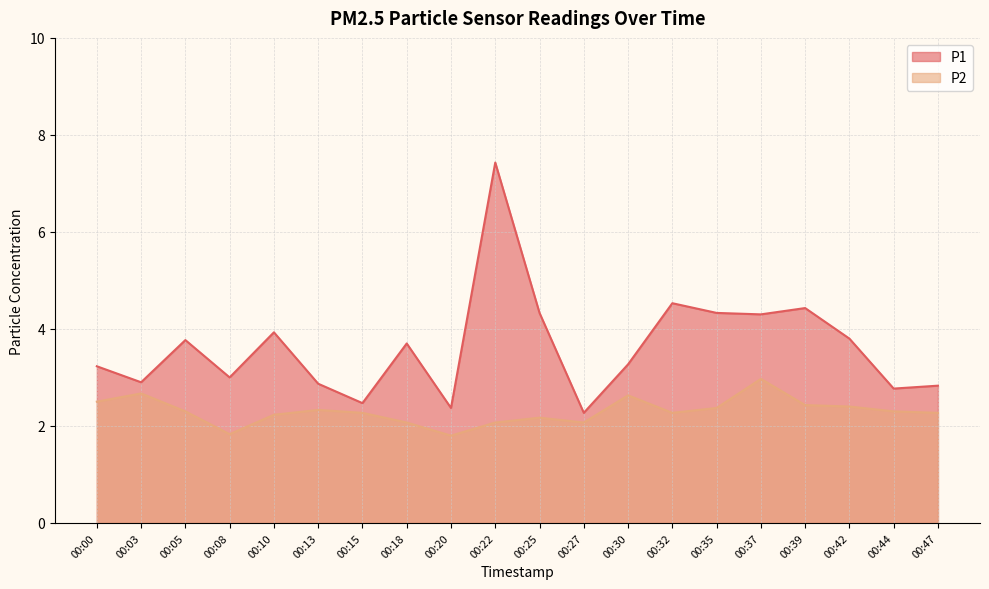

What are all the series names shown in the legend?

P1, P2